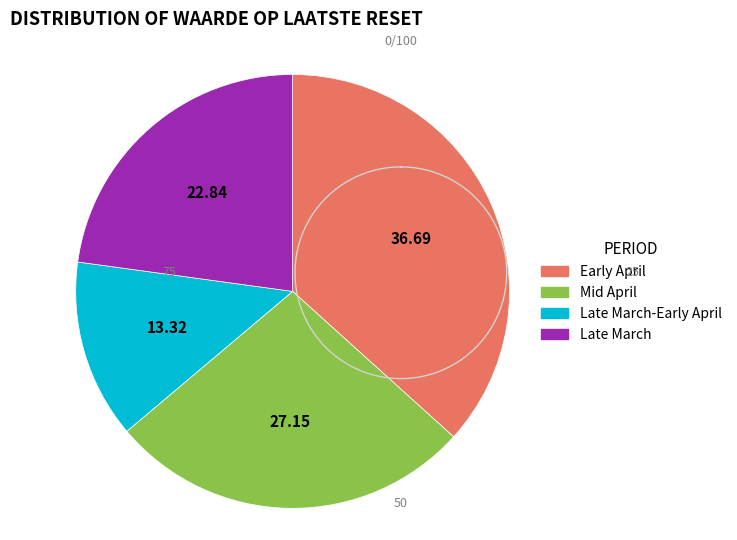

Is there a majority slice in this chart?

No